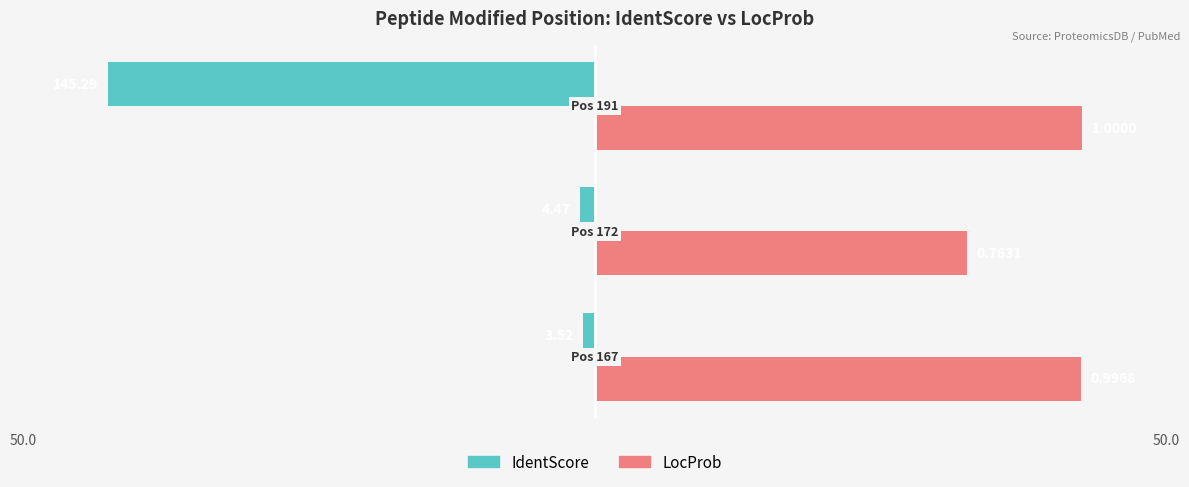

What are all the series names shown in the legend?

IdentScore, LocProb